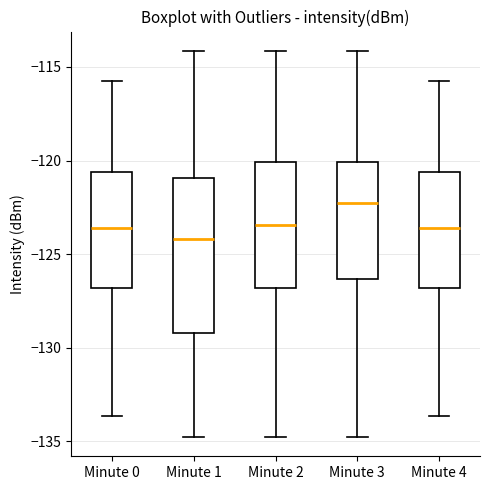

Reading left to right, transcribe this box plot: for each box, give where its median line is, the range the box spans, and where its two whiskers end, as read against the y-axis. The values are not printed on the chart, so give them approximately, as read against the axis.

Minute 0: median -123.5, box -127.0 to -120.5, whiskers -133.5 to -115.5
Minute 1: median -124.0, box -129.0 to -121.0, whiskers -135.0 to -114.0
Minute 2: median -123.5, box -127.0 to -120.0, whiskers -135.0 to -114.0
Minute 3: median -122.5, box -126.5 to -120.0, whiskers -135.0 to -114.0
Minute 4: median -123.5, box -127.0 to -120.5, whiskers -133.5 to -115.5